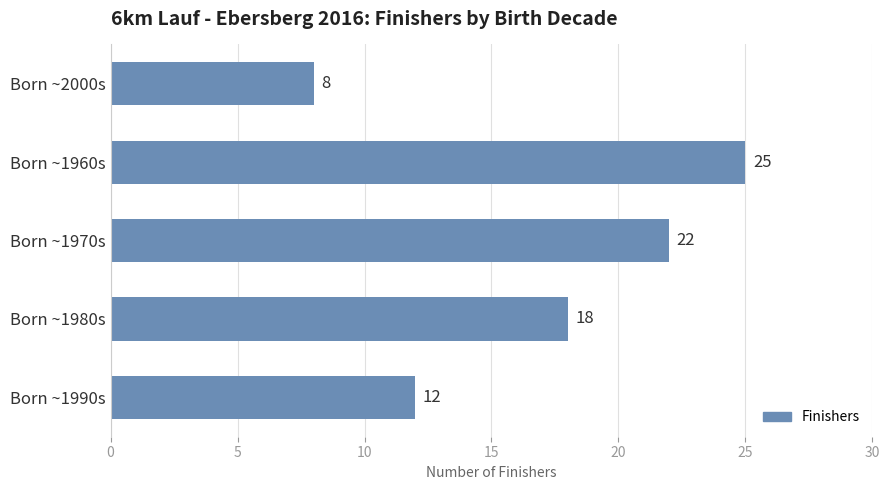

Rank the categories by value from highest to lowest.

Born ~1960s, Born ~1970s, Born ~1980s, Born ~1990s, Born ~2000s